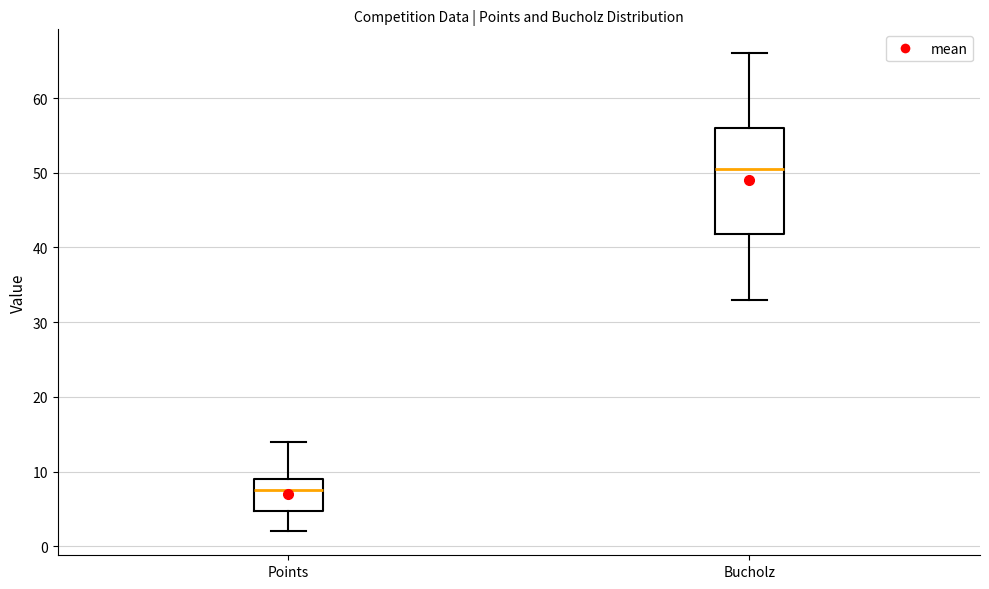

Where does the lower whisker of the box for Bucholz end on the y-axis? The values are not printed on the chart, so give them approximately, as read against the axis.

33